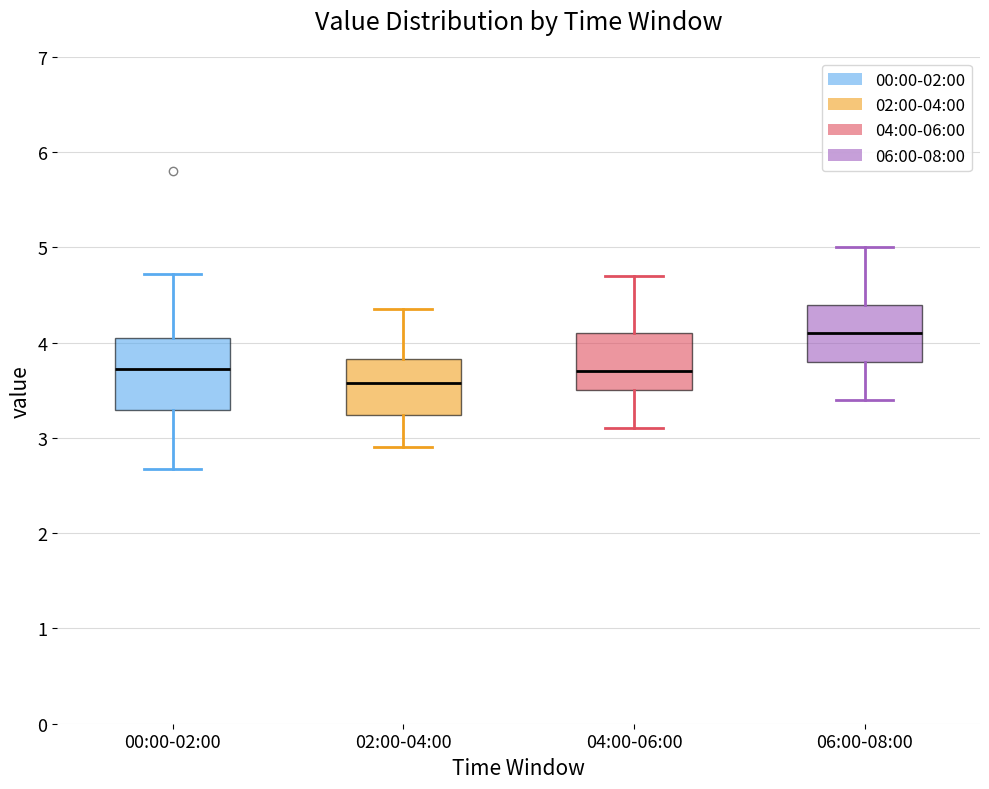

Reading left to right, read every box against the y-axis: the position of its median line, the range the box covers, and the ends of its whiskers. The values are not printed on the chart, so give them approximately, as read against the axis.

00:00-02:00: median 3.7, box 3.3 to 4.0, whiskers 2.7 to 4.7
02:00-04:00: median 3.6, box 3.2 to 3.8, whiskers 2.9 to 4.4
04:00-06:00: median 3.7, box 3.5 to 4.1, whiskers 3.1 to 4.7
06:00-08:00: median 4.1, box 3.8 to 4.4, whiskers 3.4 to 5.0